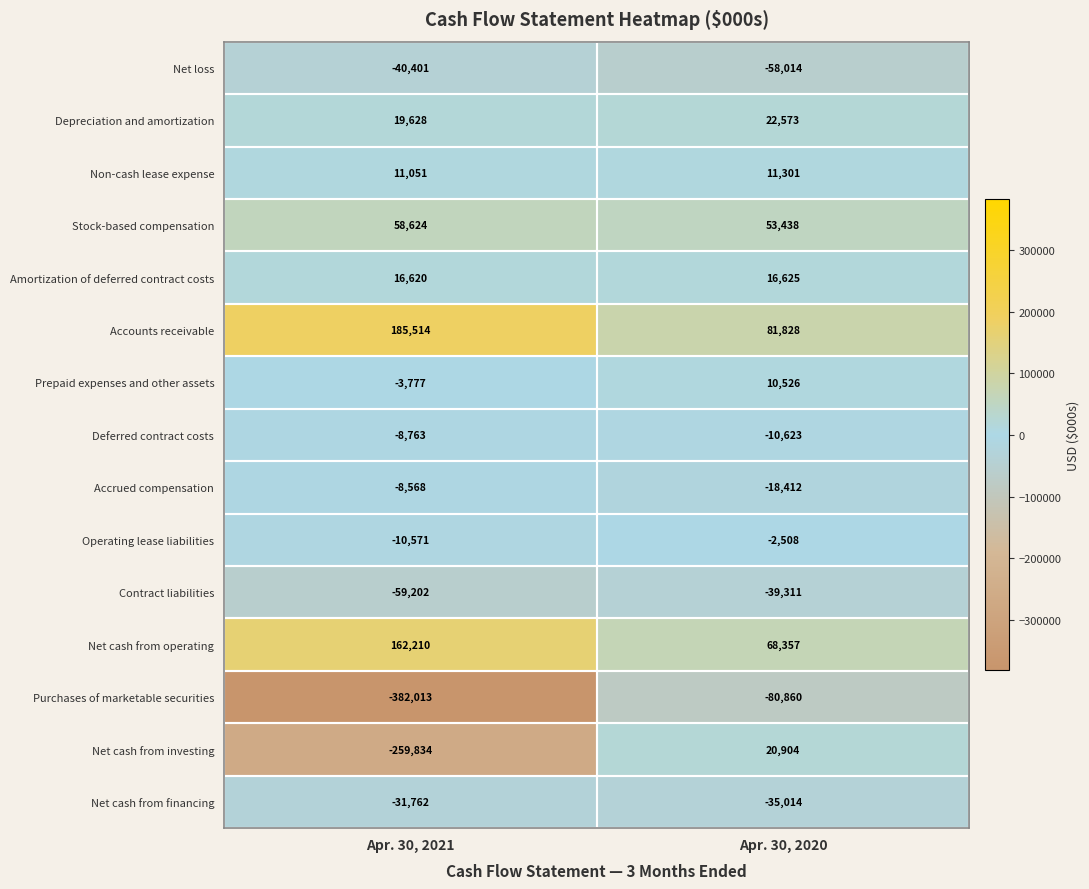

At which label is Operating lease liabilities closest to -6539?

Apr. 30, 2020